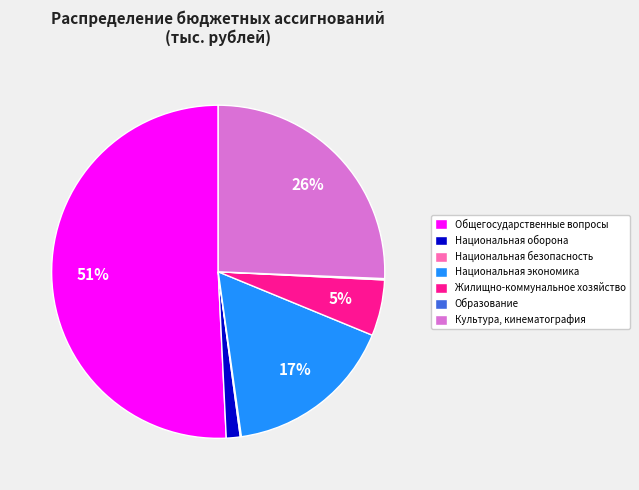

To the nearest percent, what portion does Общегосударственные вопросы represent?

51%